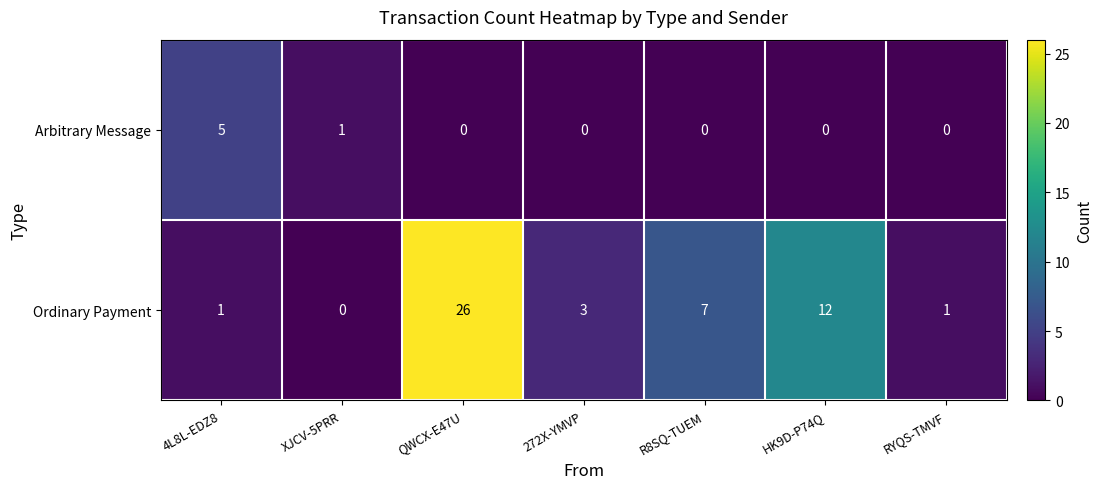

Where is Arbitrary Message nearest to the value 2?

XJCV-5PRR